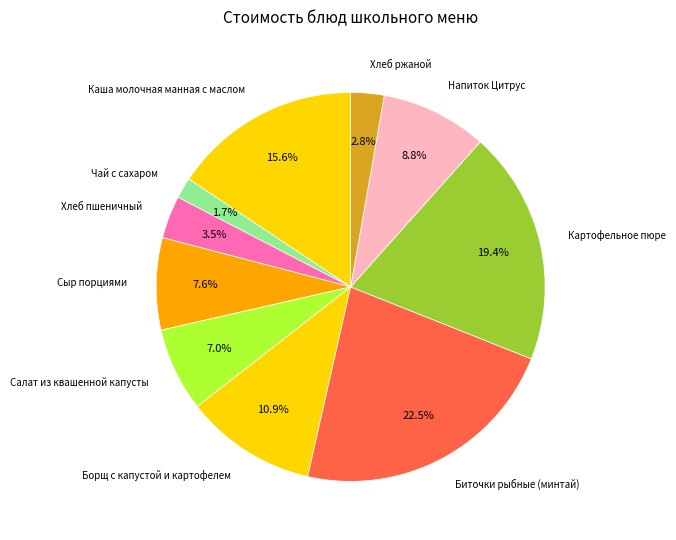

What is the largest slice in the pie chart?

Биточки рыбные (минтай)